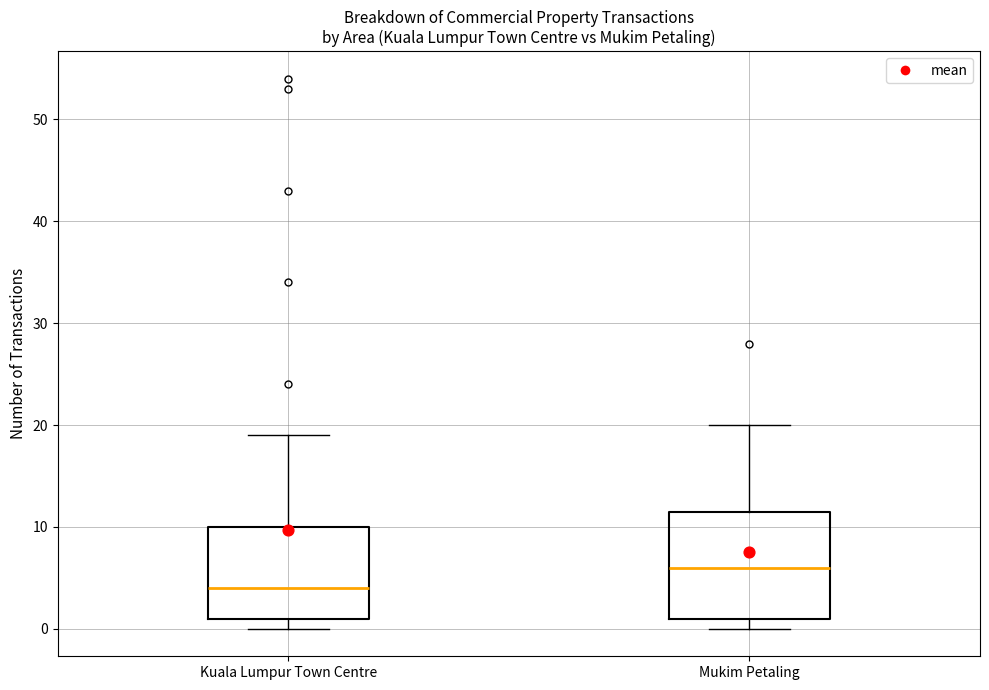

Reading left to right, read every box against the y-axis: the position of its median line, the range the box covers, and the ends of its whiskers. The values are not printed on the chart, so give them approximately, as read against the axis.

Kuala Lumpur Town Centre: median 4, box 1 to 10, whiskers 0 to 19
Mukim Petaling: median 6, box 1 to 12, whiskers 0 to 20